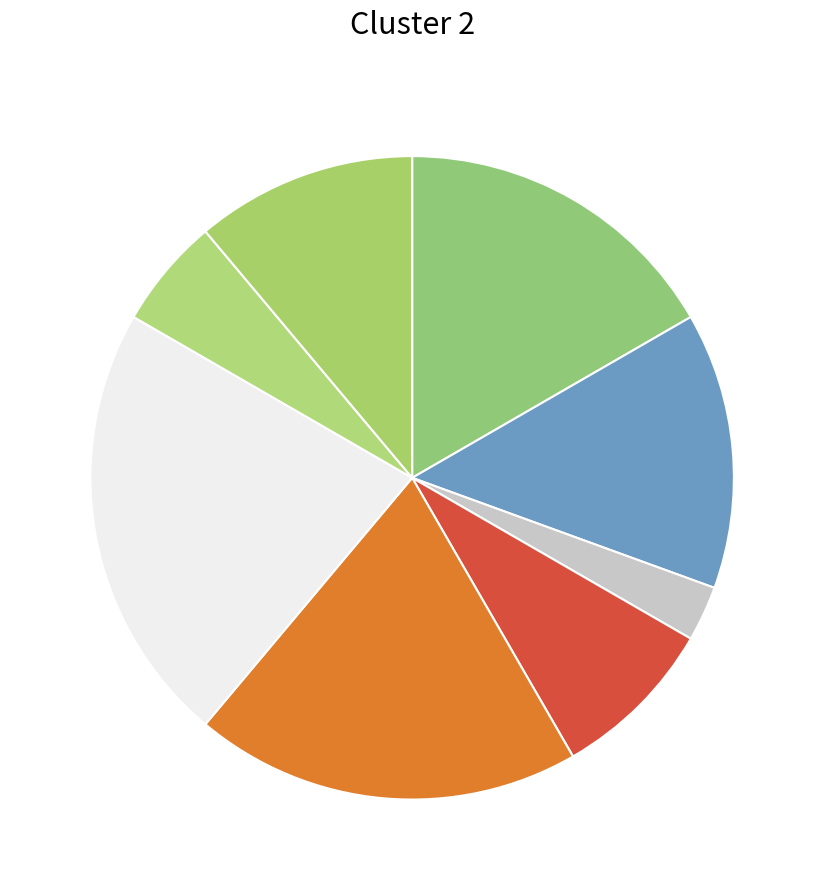

How many segments does this pie chart have?

8